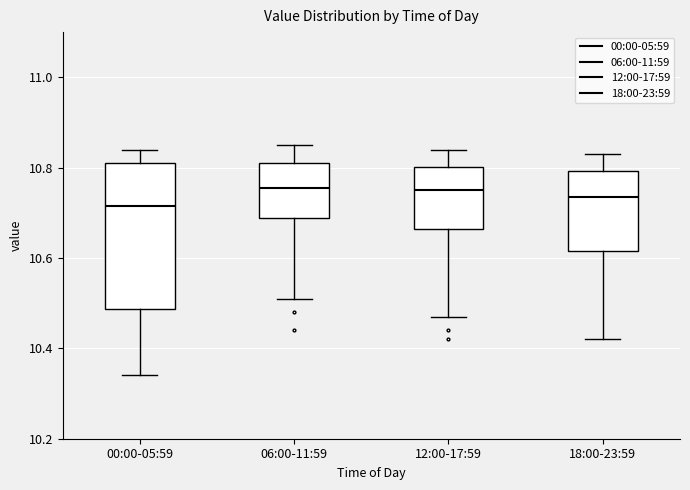

Reading left to right, read every box against the y-axis: the position of its median line, the range the box covers, and the ends of its whiskers. The values are not printed on the chart, so give them approximately, as read against the axis.

00:00-05:59: median 10.72, box 10.48 to 10.82, whiskers 10.34 to 10.84
06:00-11:59: median 10.76, box 10.68 to 10.82, whiskers 10.52 to 10.86
12:00-17:59: median 10.76, box 10.66 to 10.80, whiskers 10.48 to 10.84
18:00-23:59: median 10.74, box 10.62 to 10.80, whiskers 10.42 to 10.84